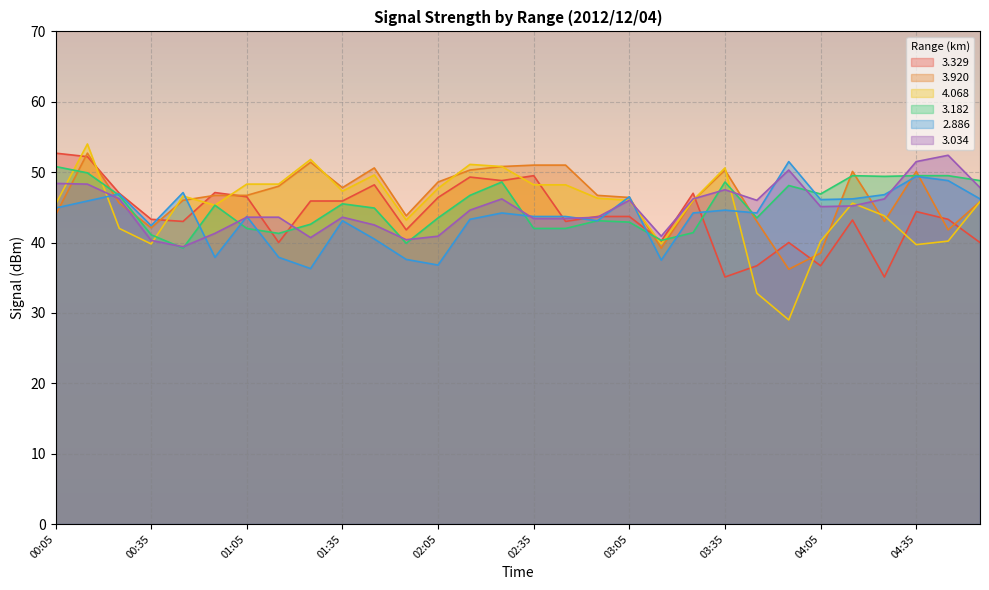

True or false: 3.182 has a value of 49.5 at 04:15.

True